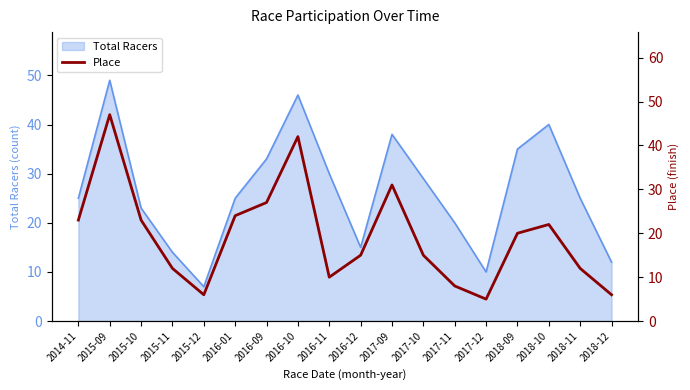

Which category has the lowest value in the Total Racers series?

2015-12